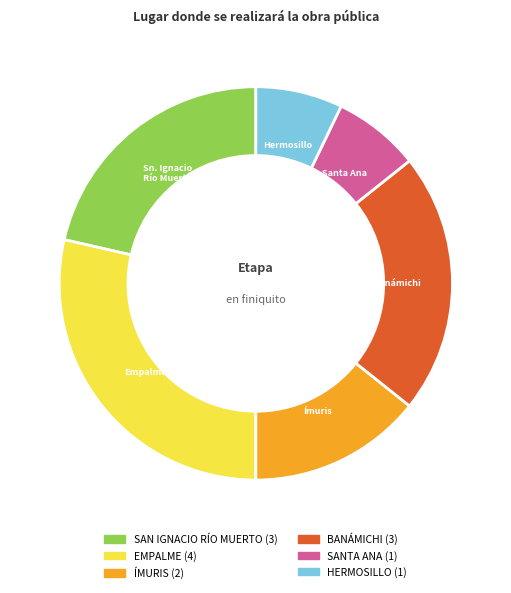

Count the number of slices in the pie.

6